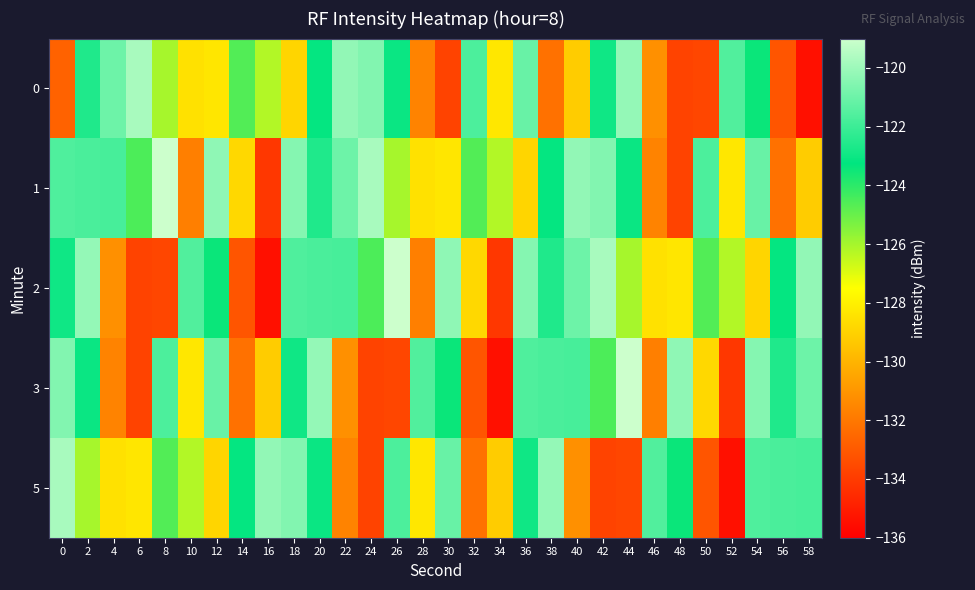

Reading left to right, extract all data points from this chart.

0: 0=-132.7	2=-122.6	4=-121.0	6=-119.8	8=-126.0	10=-128.5	12=-128.3	14=-124.6	16=-126.2	18=-128.9	20=-123.2	22=-120.2	24=-120.5	26=-123.0	28=-131.6	30=-133.7	32=-121.7	34=-128.3	36=-121.1	38=-132.2	40=-129.2	42=-122.9	44=-120.2	46=-131.2	48=-133.7	50=-133.6	52=-121.6	54=-123.4	56=-133.1	58=-135.4
1: 0=-121.6	2=-121.7	4=-121.8	6=-124.5	8=-119.0	10=-131.7	12=-120.3	14=-128.8	16=-134.1	18=-120.5	20=-122.6	22=-121.0	24=-119.8	26=-126.0	28=-128.5	30=-128.3	32=-124.6	34=-126.2	36=-128.9	38=-123.2	40=-120.2	42=-120.5	44=-123.0	46=-131.6	48=-133.7	50=-121.7	52=-128.3	54=-121.1	56=-132.2	58=-129.2
2: 0=-122.9	2=-120.2	4=-131.2	6=-133.7	8=-133.6	10=-121.6	12=-123.4	14=-133.1	16=-135.4	18=-121.6	20=-121.7	22=-121.8	24=-124.5	26=-119.0	28=-131.7	30=-120.3	32=-128.8	34=-134.1	36=-120.5	38=-122.6	40=-121.0	42=-119.8	44=-126.0	46=-128.5	48=-128.3	50=-124.6	52=-126.2	54=-128.9	56=-123.2	58=-120.2
3: 0=-120.5	2=-123.0	4=-131.6	6=-133.7	8=-121.7	10=-128.3	12=-121.1	14=-132.2	16=-129.2	18=-122.9	20=-120.2	22=-131.2	24=-133.7	26=-133.6	28=-121.6	30=-123.4	32=-133.1	34=-135.4	36=-121.6	38=-121.7	40=-121.8	42=-124.5	44=-119.0	46=-131.7	48=-120.3	50=-128.8	52=-134.1	54=-120.5	56=-122.6	58=-121.0
5: 0=-119.8	2=-126.0	4=-128.5	6=-128.3	8=-124.6	10=-126.2	12=-128.9	14=-123.2	16=-120.2	18=-120.5	20=-123.0	22=-131.6	24=-133.7	26=-121.7	28=-128.3	30=-121.1	32=-132.2	34=-129.2	36=-122.9	38=-120.2	40=-131.2	42=-133.7	44=-133.6	46=-121.6	48=-123.4	50=-133.1	52=-135.4	54=-121.6	56=-121.7	58=-121.8